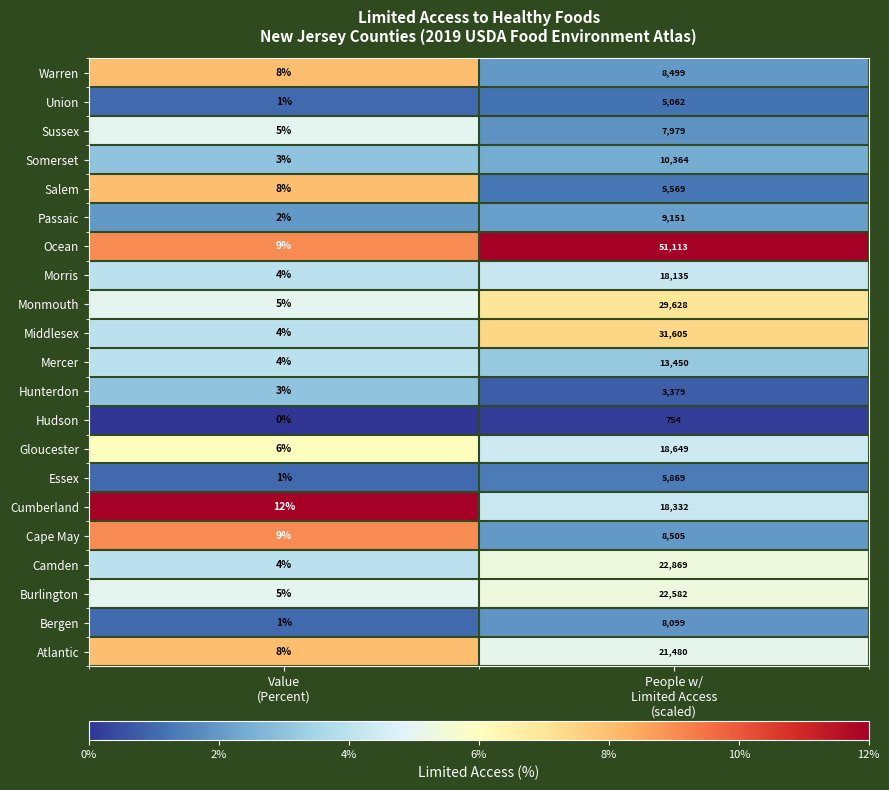

Which series has the largest total across all categories?

Ocean